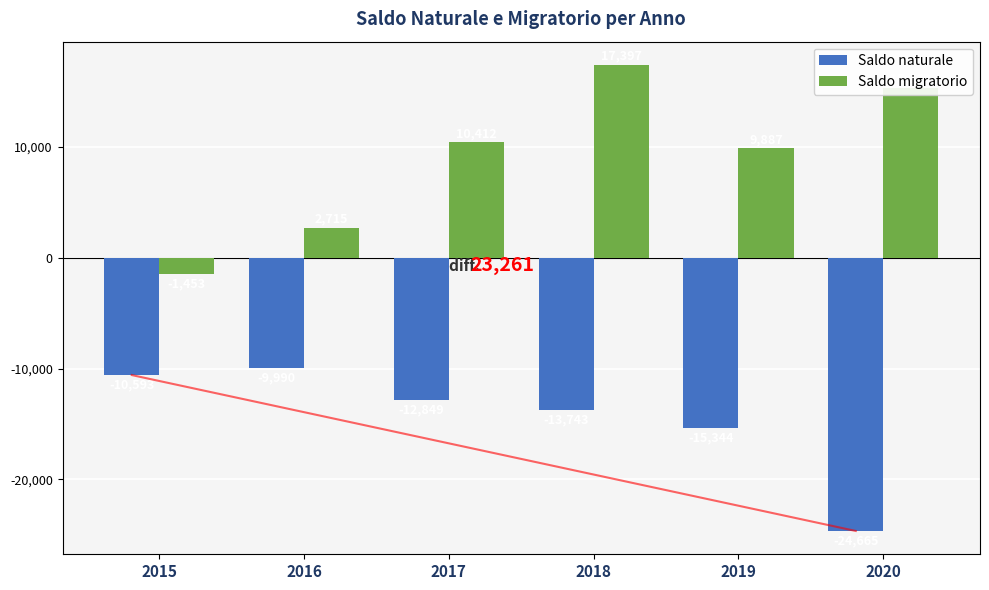

Read the Saldo migratorio value at 2019, to the nearest 50.

9900